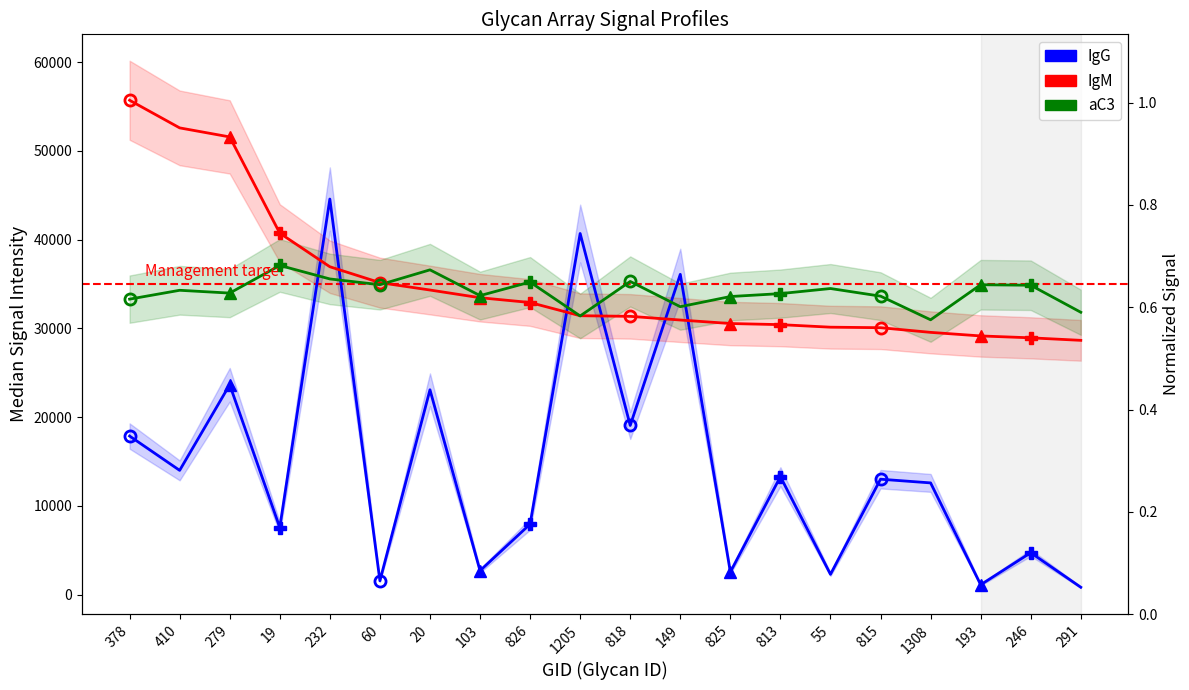

How many interior local peaks does the IgG series have?

8